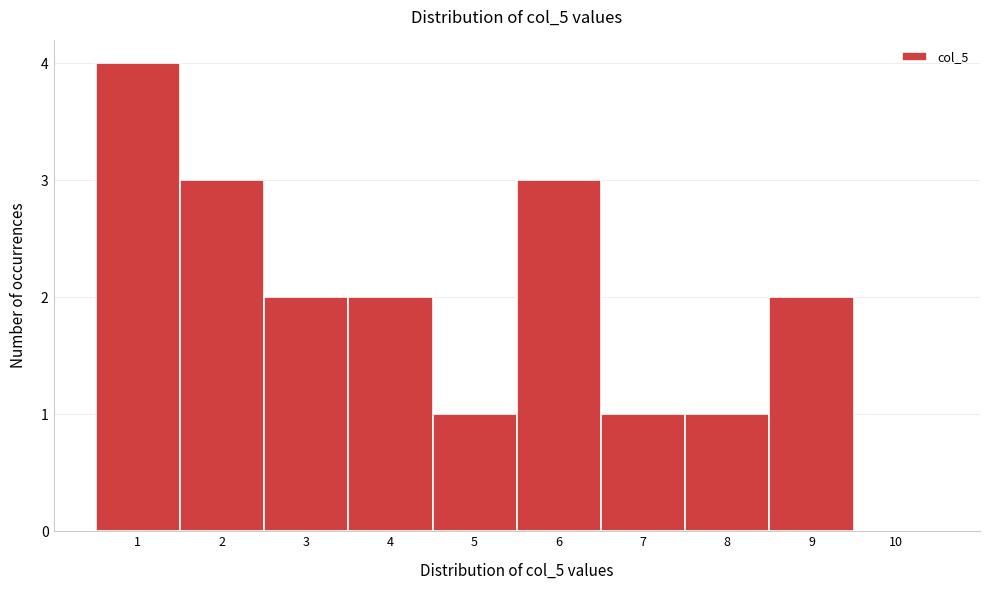

What is the height of the bar covering 5.5 to 6.5 on the x-axis? The values are not printed on the chart, so give them approximately, as read against the axis.

3